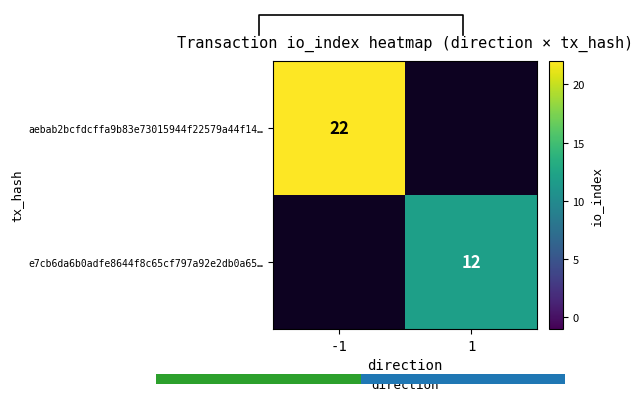

The value of e7cb6da6b0adfe8644f8c65cf797a92e2db0a65… at 1 is 4. True or false?

False